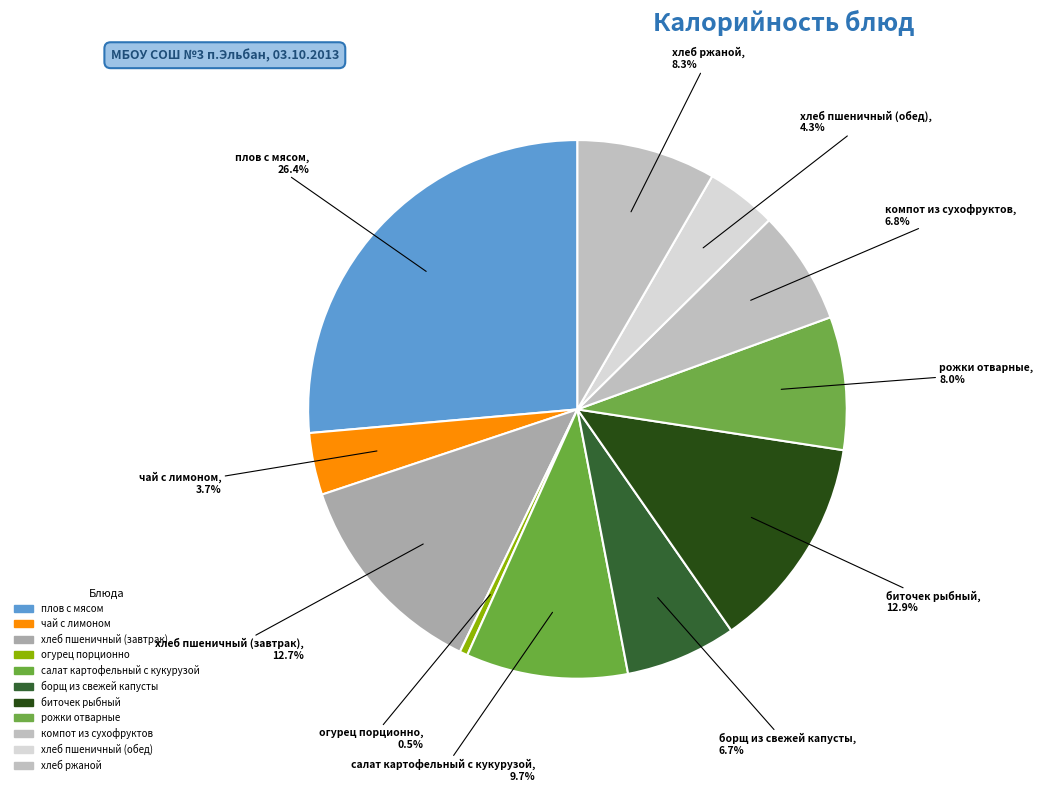

The хлеб пшеничный (завтрак) slice represents 13% of the pie. True or false?

True